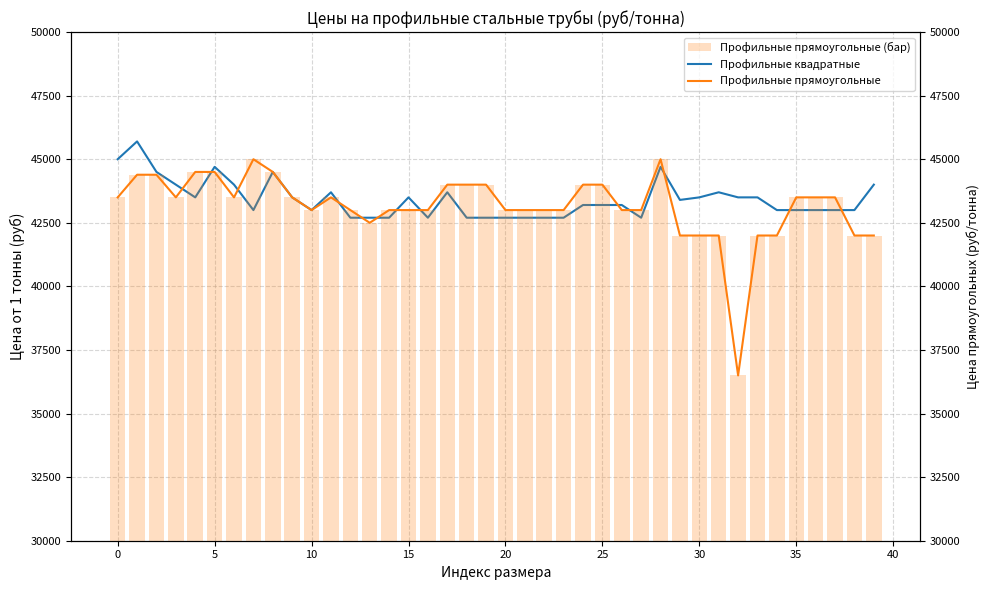

How many values in the Профильные прямоугольные (бар) series exceed 43500?

12